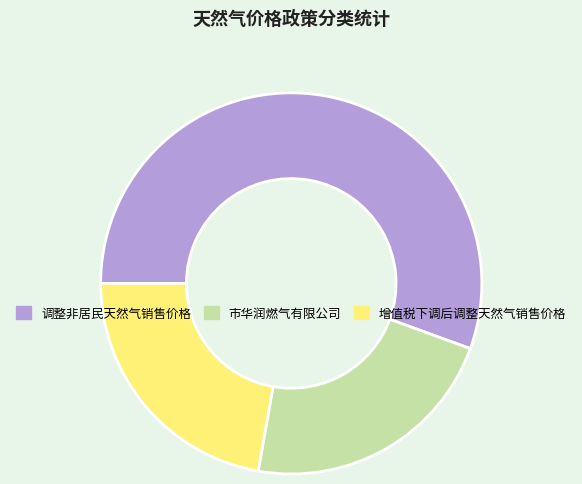

Count the number of slices in the pie.

3